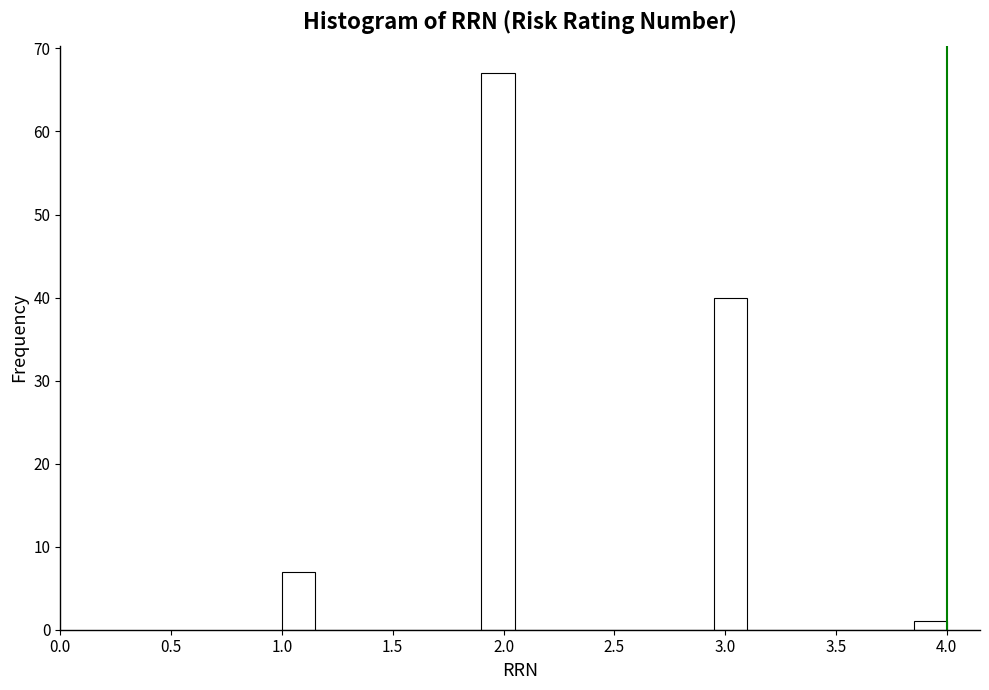

Around what value on the x-axis is the tallest bar? Give the approximate position of its centre, as read against the axis.

2.00